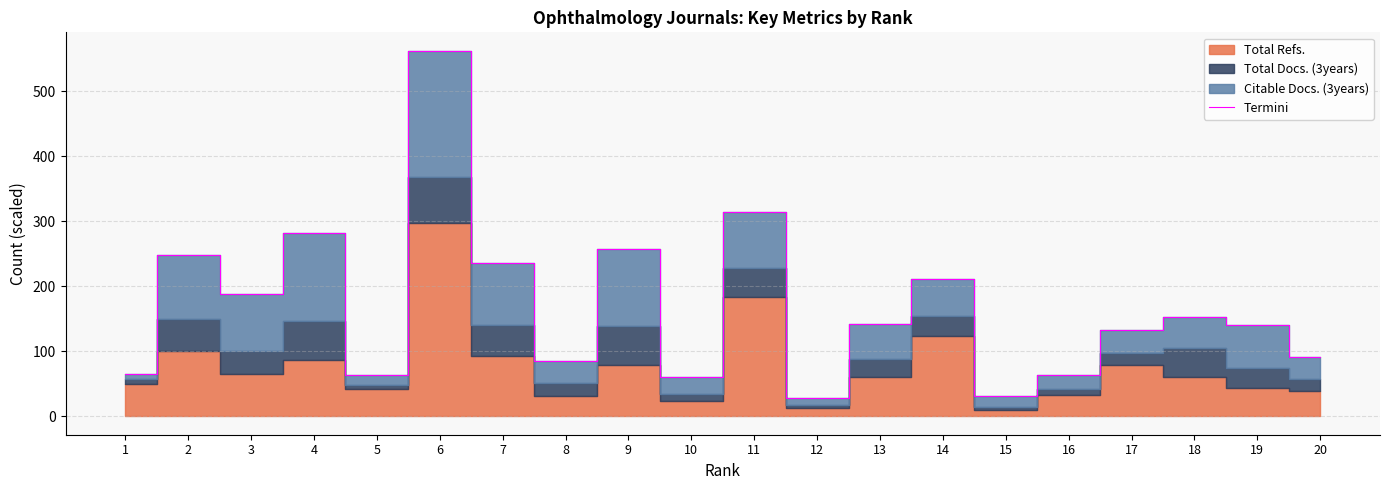

What is the change in value from 11 to 14?

-103.4